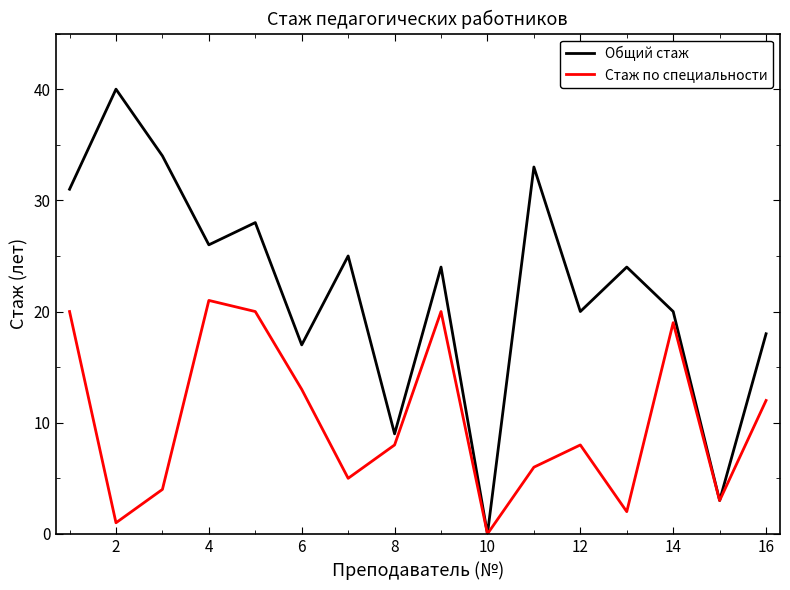

Which series has the largest total across all categories?

Общий стаж